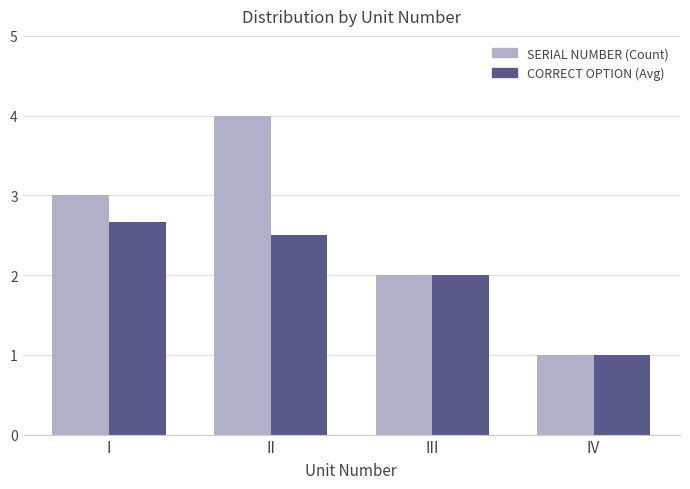

Reading left to right, transcribe all the data shown in this chart.

SERIAL NUMBER (Count): I=3.0	II=4.0	III=2.0	IV=1.0
CORRECT OPTION (Avg): I=2.7	II=2.5	III=2.0	IV=1.0